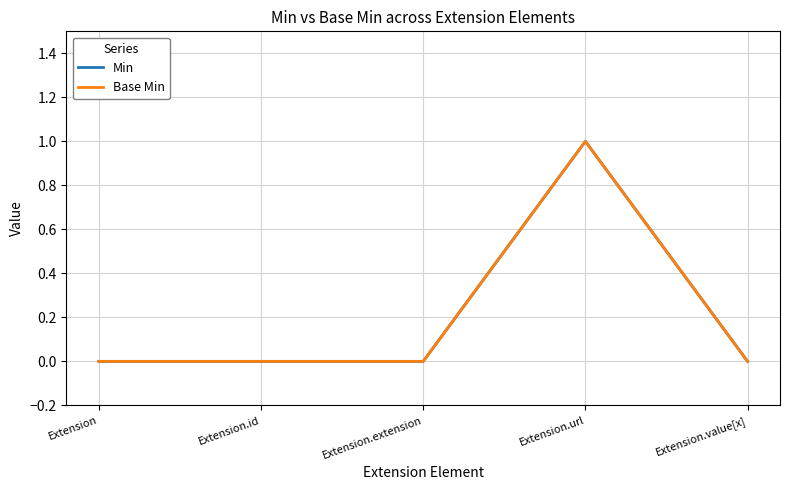

Does the chart have visible grid lines?

Yes